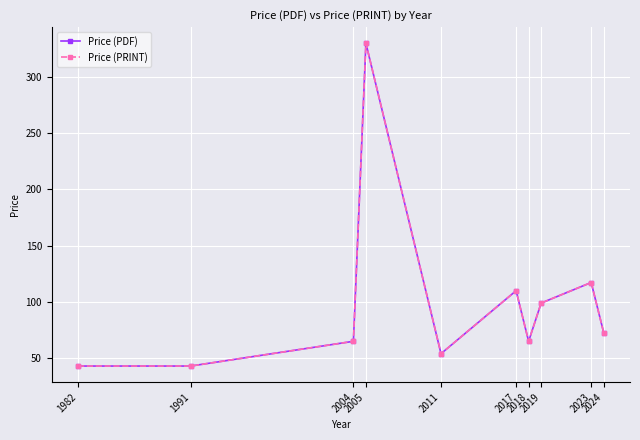

What is the minimum value shown in the chart?

43.0